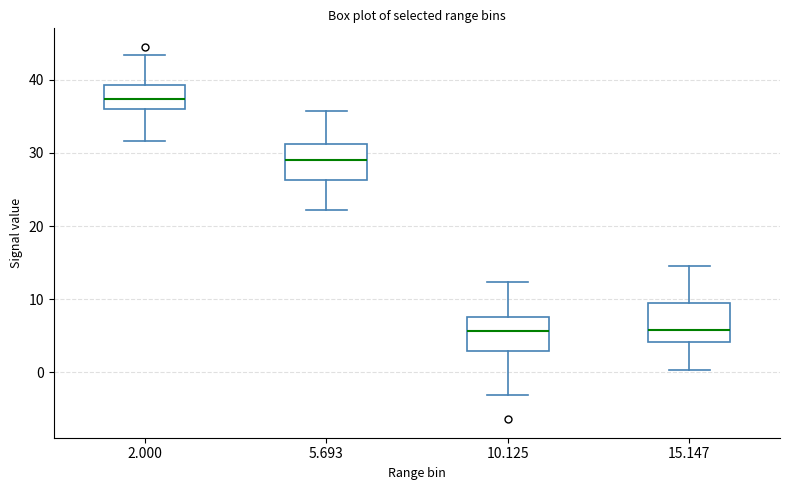

Reading left to right, transcribe this box plot: for each box, give where its median line is, the range the box spans, and where its two whiskers end, as read against the y-axis. The values are not printed on the chart, so give them approximately, as read against the axis.

2.000: median 37, box 36 to 39, whiskers 32 to 43
5.693: median 29, box 26 to 31, whiskers 22 to 36
10.125: median 6, box 3 to 8, whiskers -3 to 12
15.147: median 6, box 4 to 9, whiskers 0 to 15